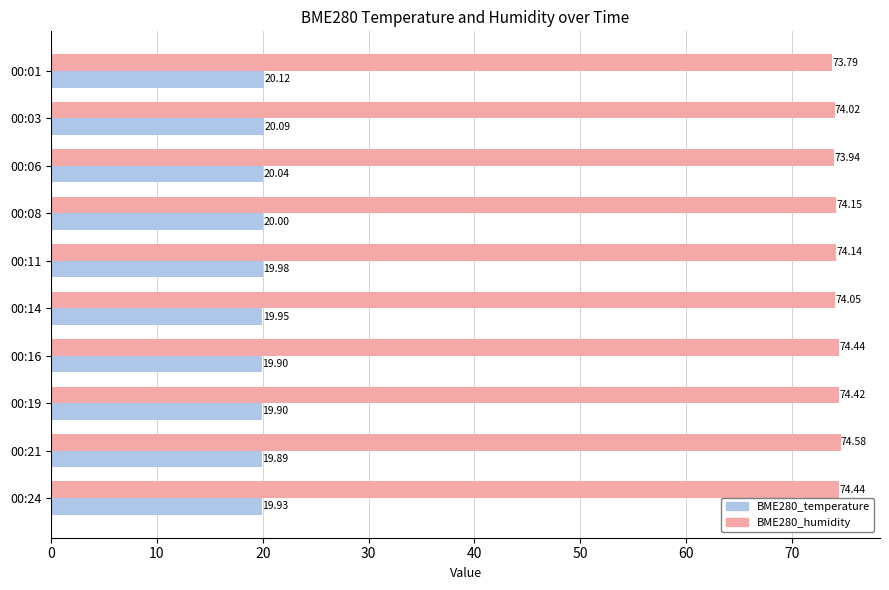

Rank the series by their maximum value, from highest to lowest.

BME280_humidity, BME280_temperature